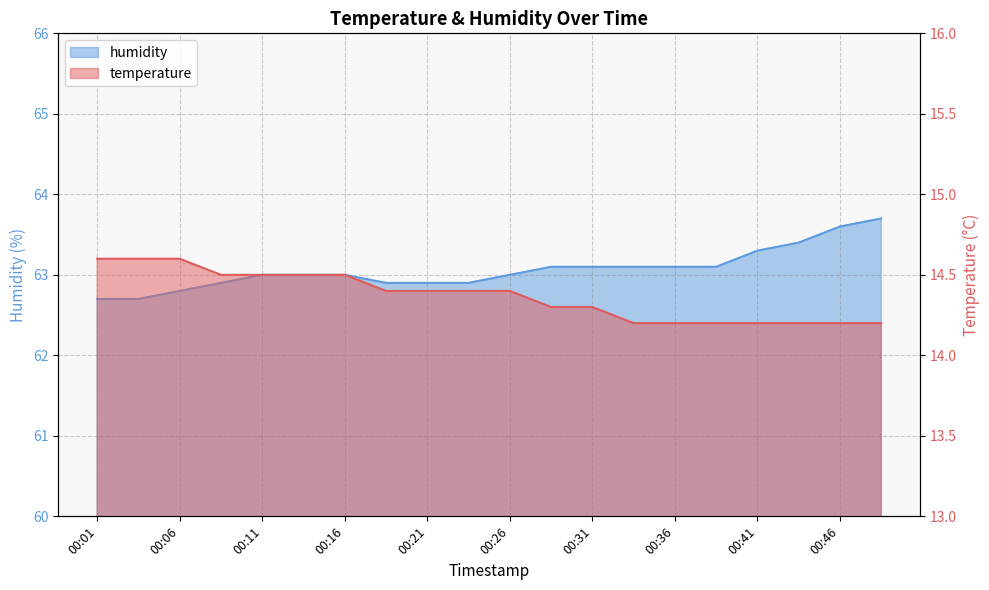

What is the total value across all series at 00:04?

77.3